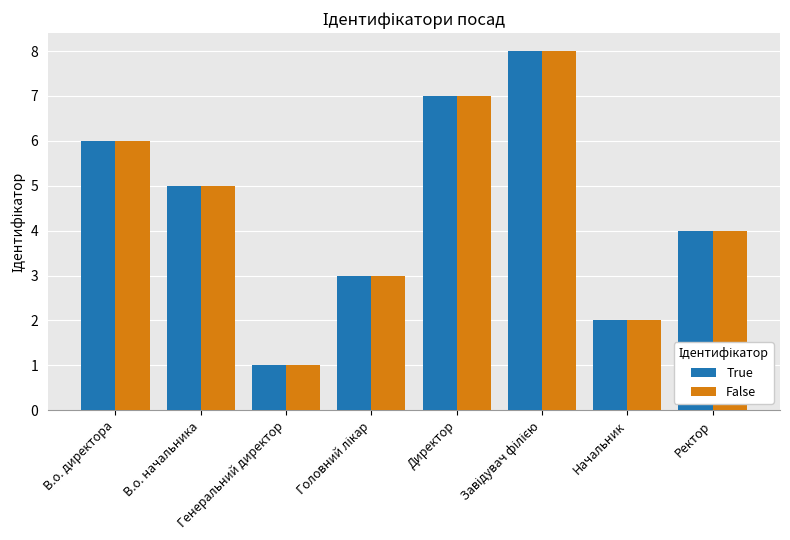

Reading left to right, transcribe all the data shown in this chart.

True: 6	5	1	3	7	8	2	4
False: 6	5	1	3	7	8	2	4